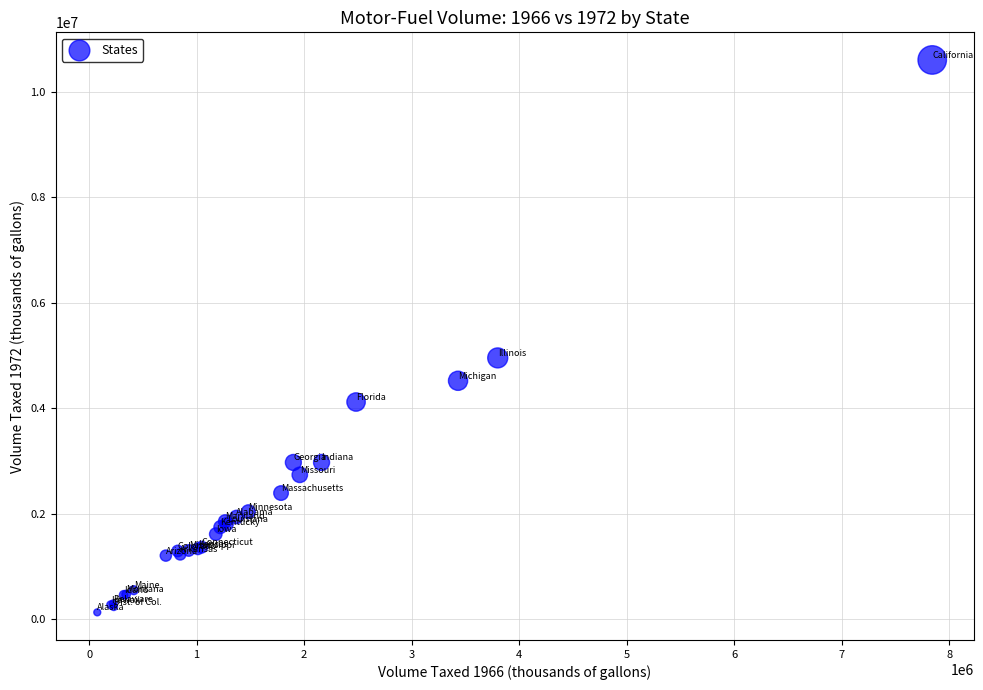

What Y value in the scatter plot is closest to 5367140?

4954970